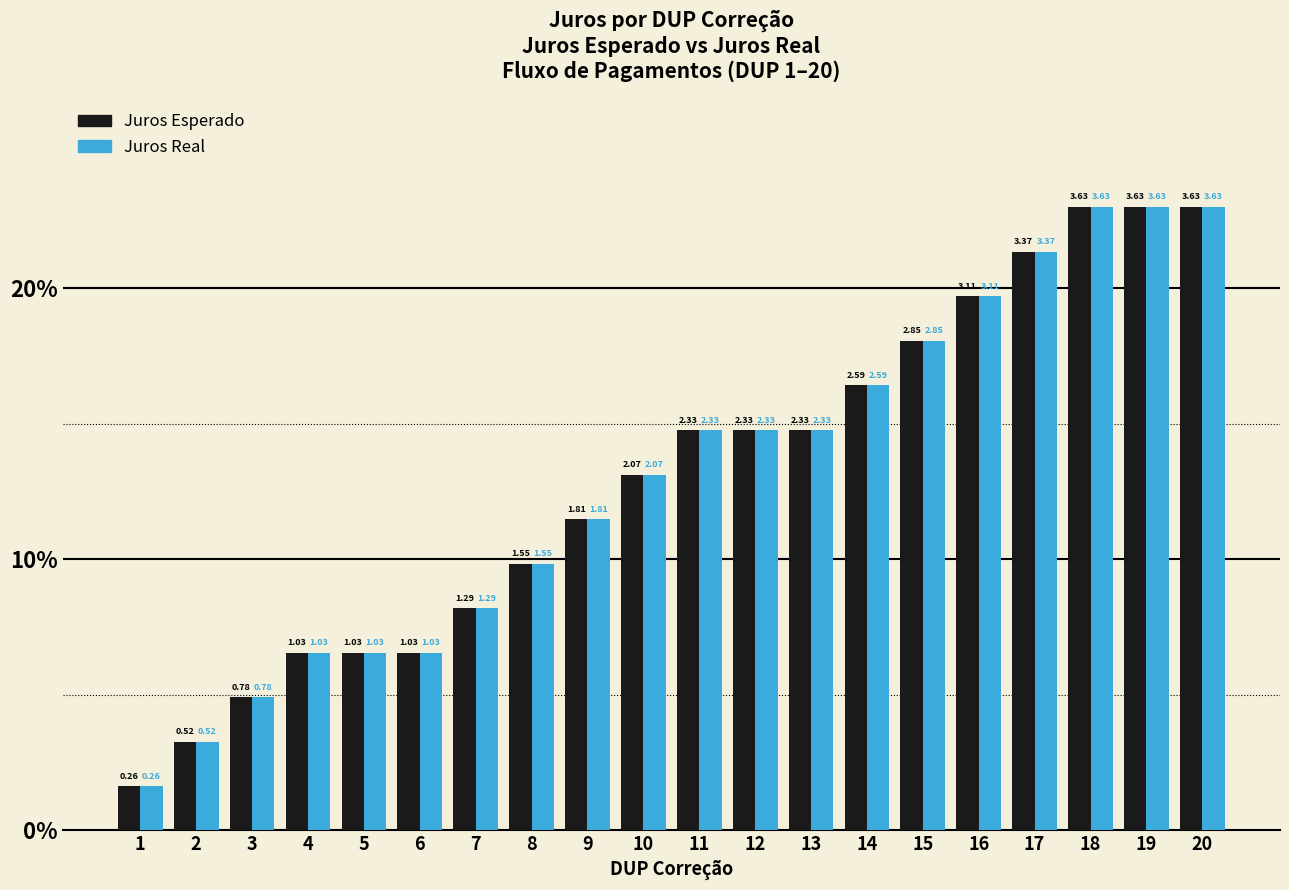

What are all the series names shown in the legend?

Juros Esperado, Juros Real